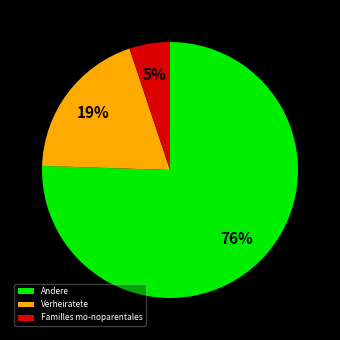

Which slice is the largest?

Andere